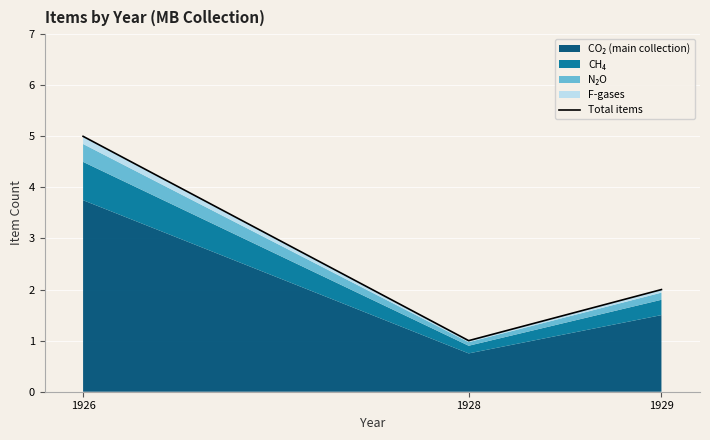

Which label corresponds to the smallest value in the chart?

1928